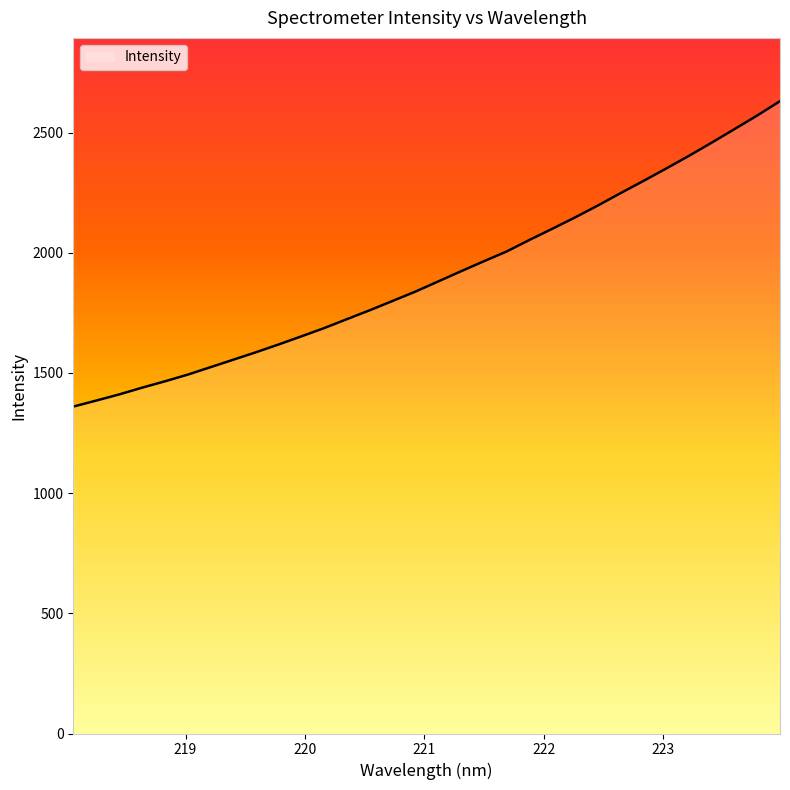

What is the greatest value displayed?

2630.5